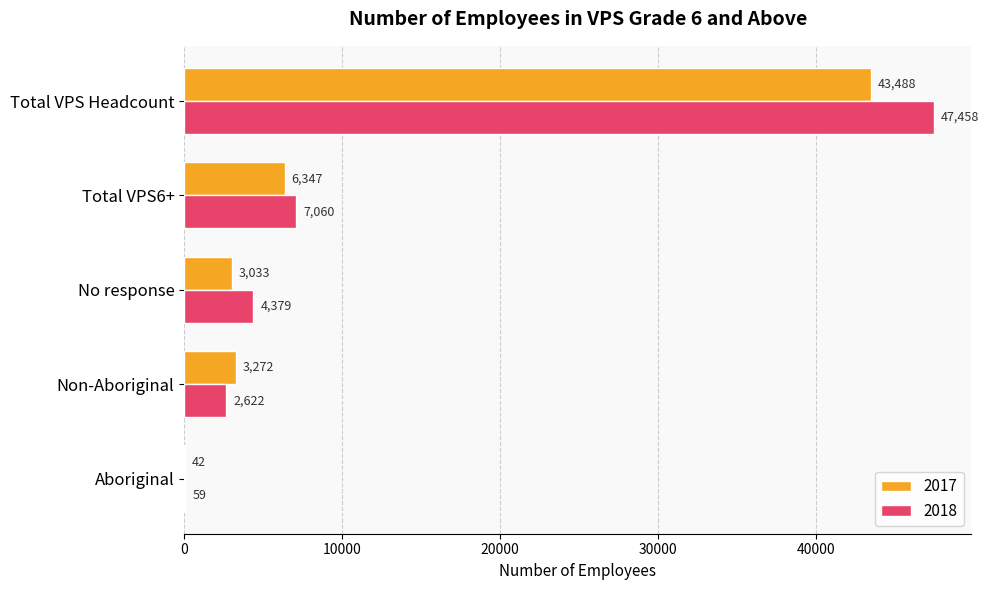

Which label corresponds to the largest value in the chart?

Total VPS Headcount